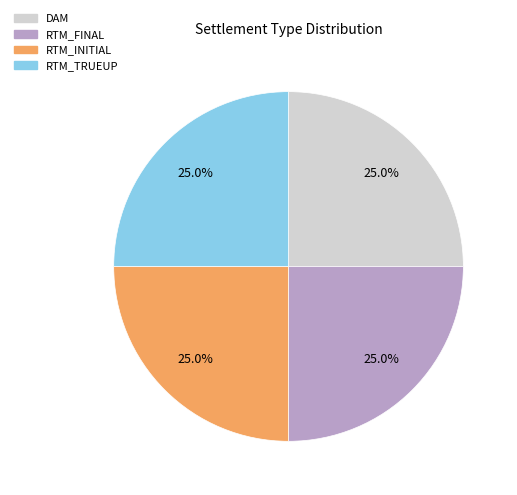

To the nearest percent, what is the difference between the RTM_FINAL and DAM slice percentages?

0%